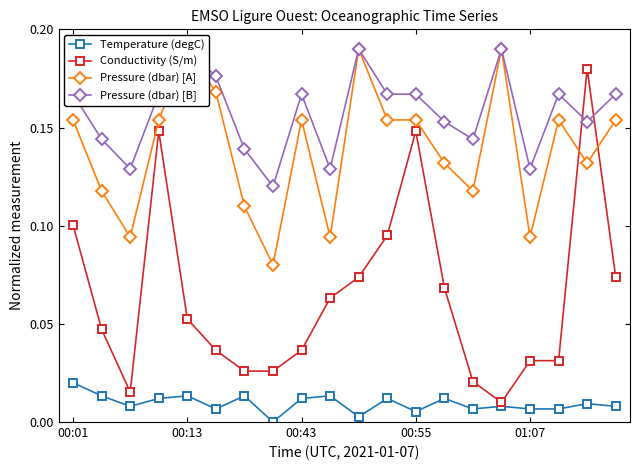

True or false: Pressure (dbar) [A] has a value of 0.1 at 18.

True